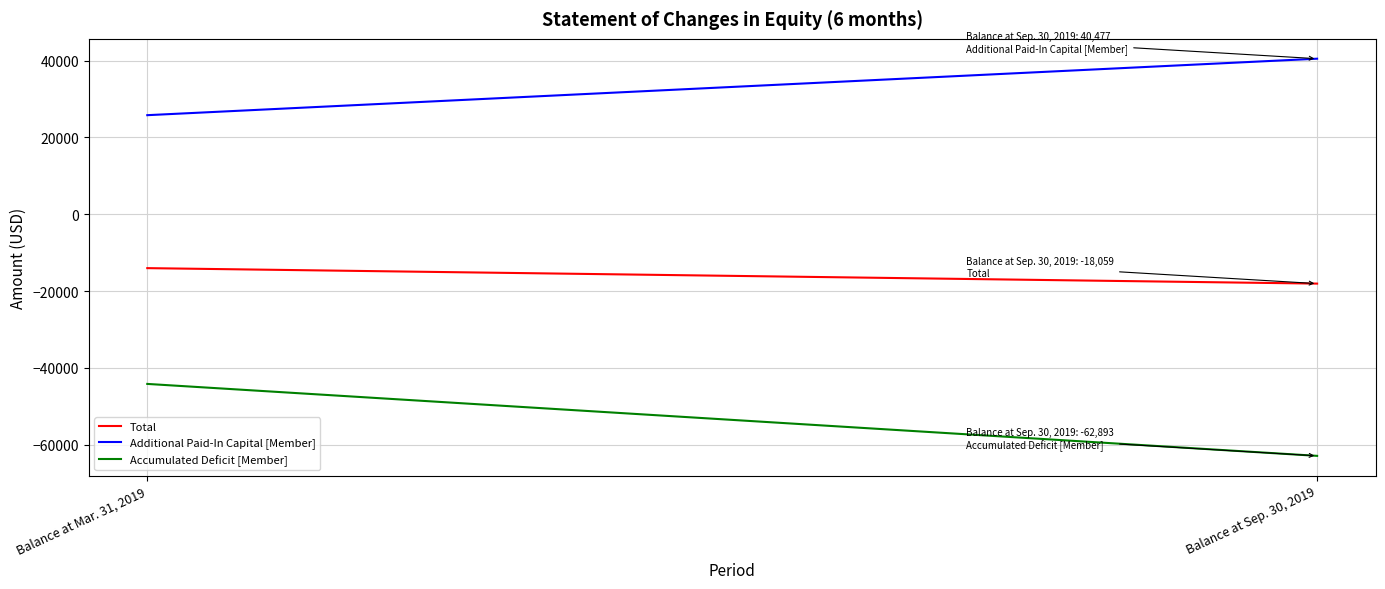

What is the sum of the Total values at Balance at Mar. 31, 2019 and Balance at Sep. 30, 2019?

-32091